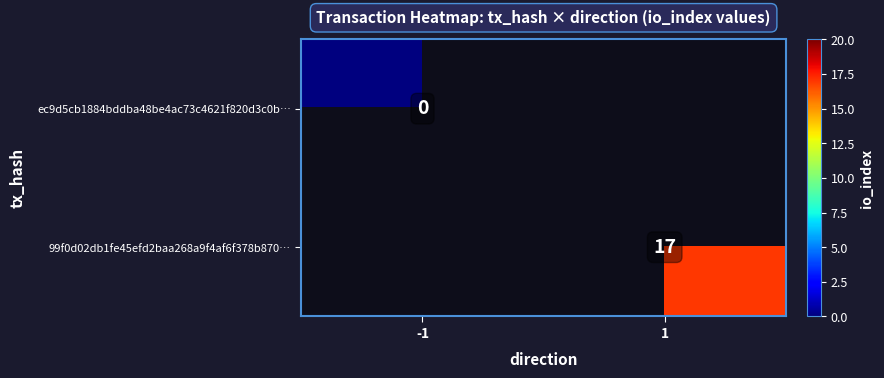

Count the number of categories in the chart.

2